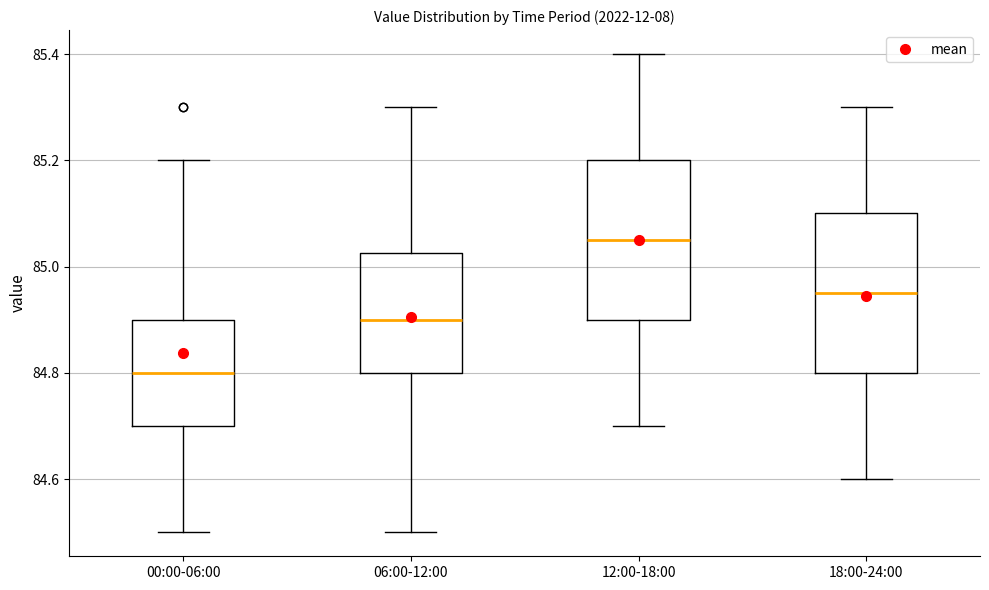

Which box has the highest median line?

12:00-18:00